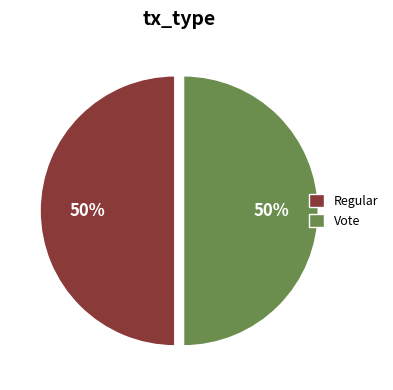

Count the number of slices in the pie.

2